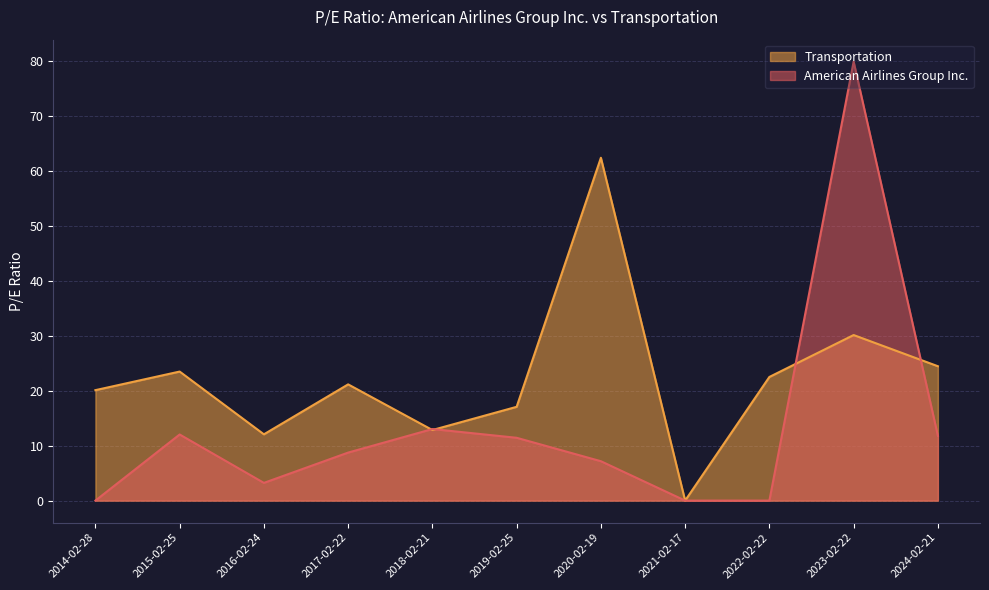

Which series ends up on top after the final intersection of American Airlines Group Inc. and Transportation?

Transportation